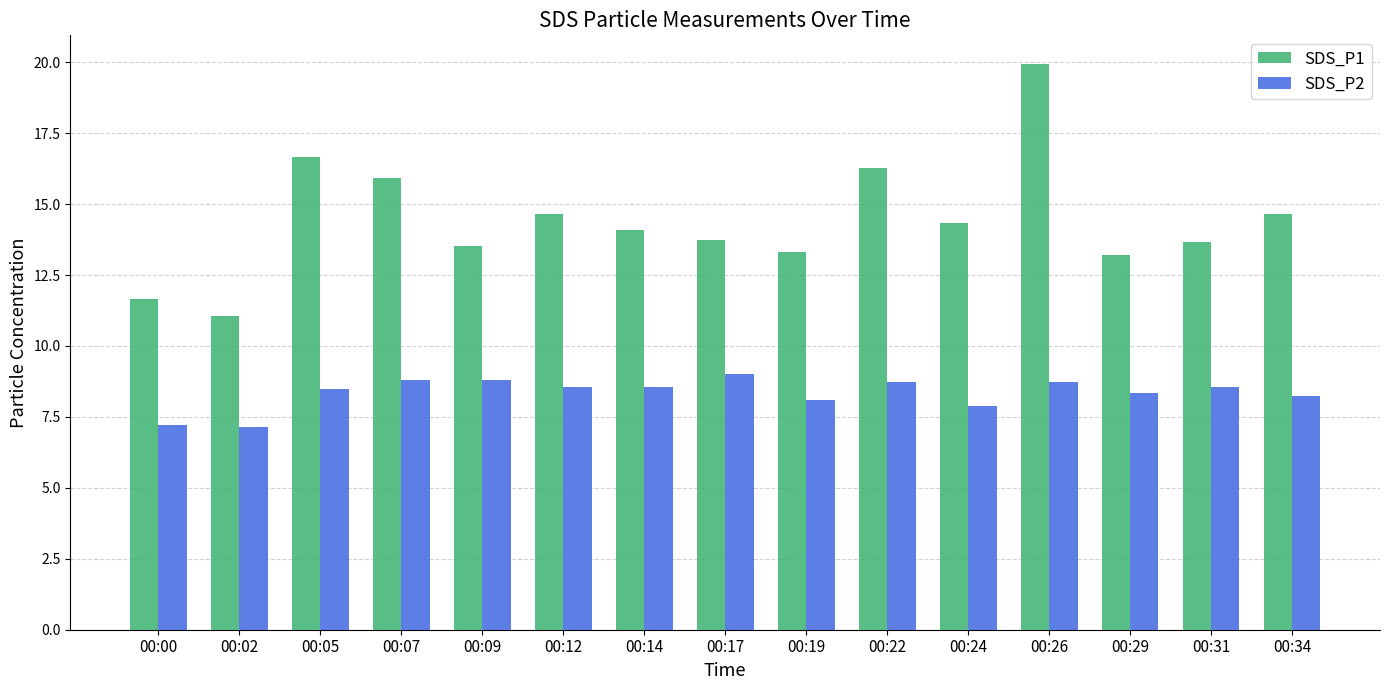

Which series changed the most between 00:17 and 00:22?

SDS_P1